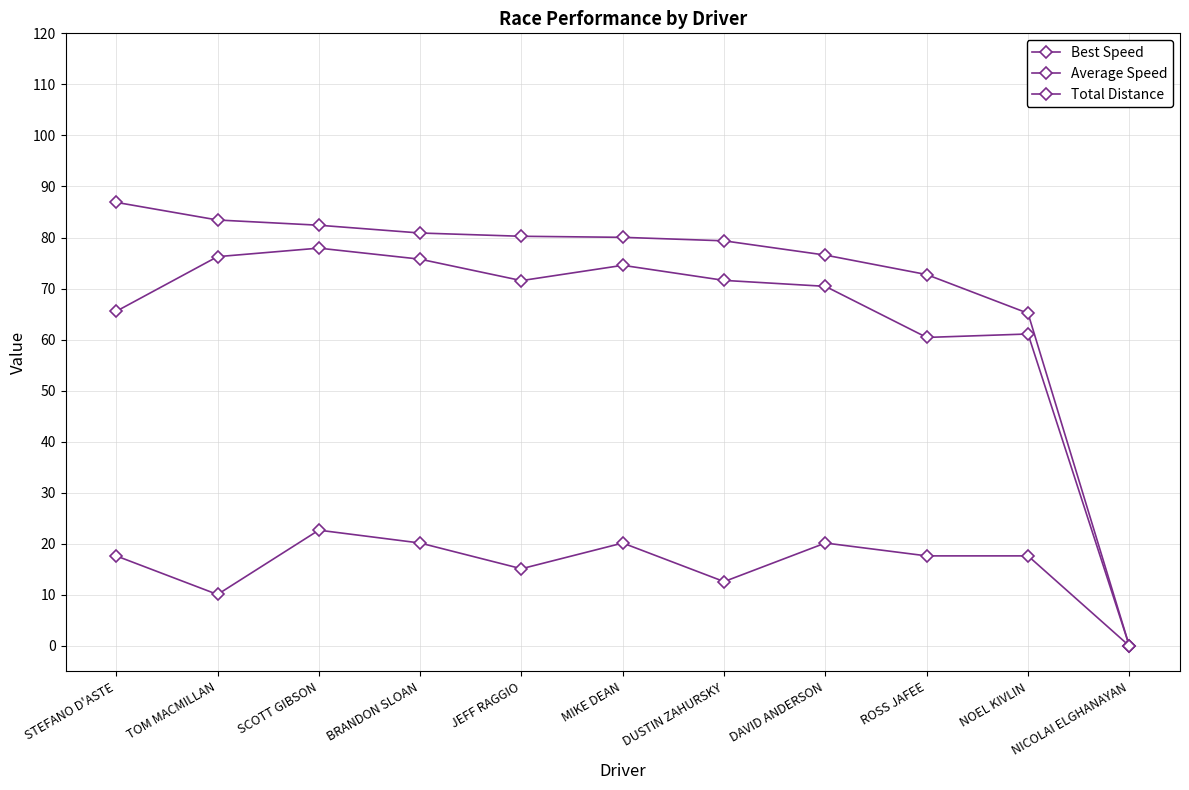

Count the number of categories in the chart.

11